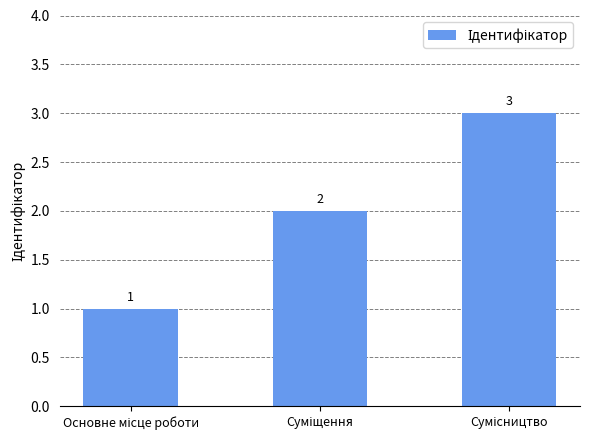

What is the sum of all values?

6